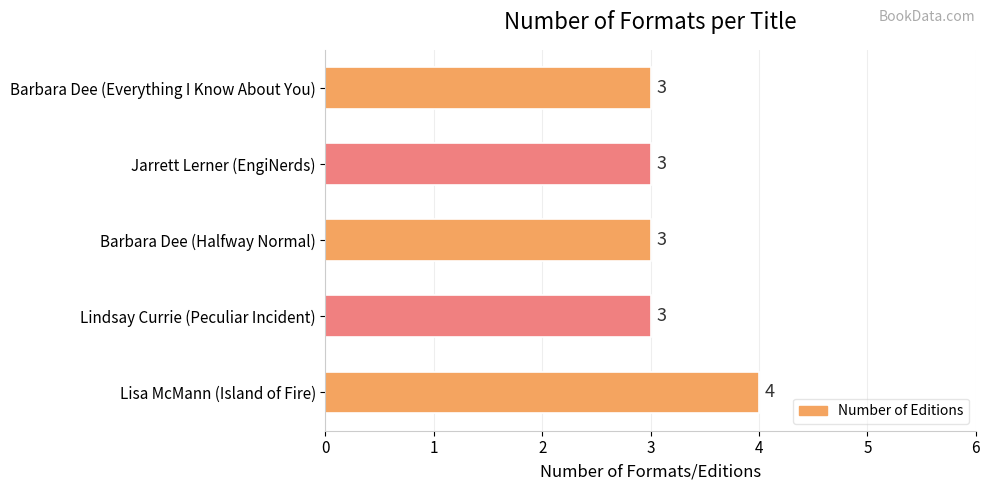

Which label corresponds to the largest value in the chart?

Lisa McMann (Island of Fire)